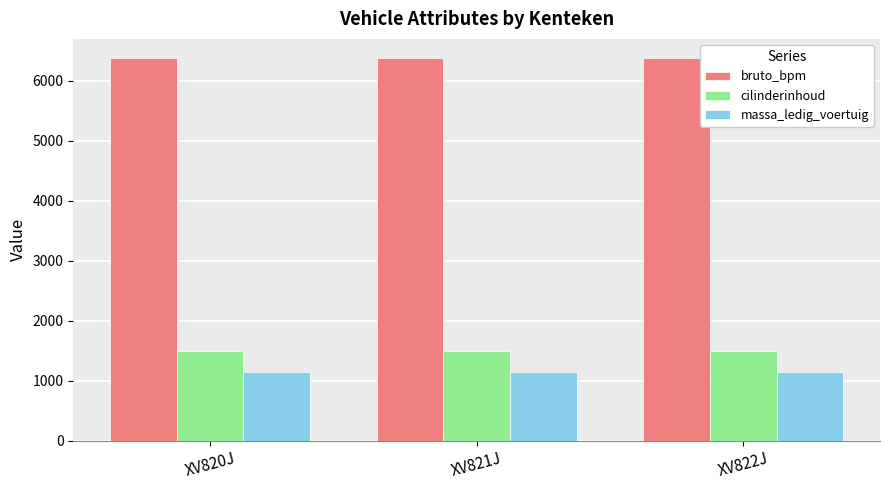

Reading left to right, what are all the values shown in this chart?

bruto_bpm: 6379	6379	6379
cilinderinhoud: 1496	1496	1496
massa_ledig_voertuig: 1140	1140	1140